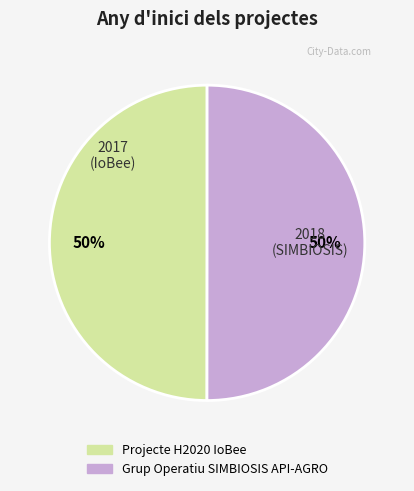

To the nearest percent, what is the average slice percentage?

50%